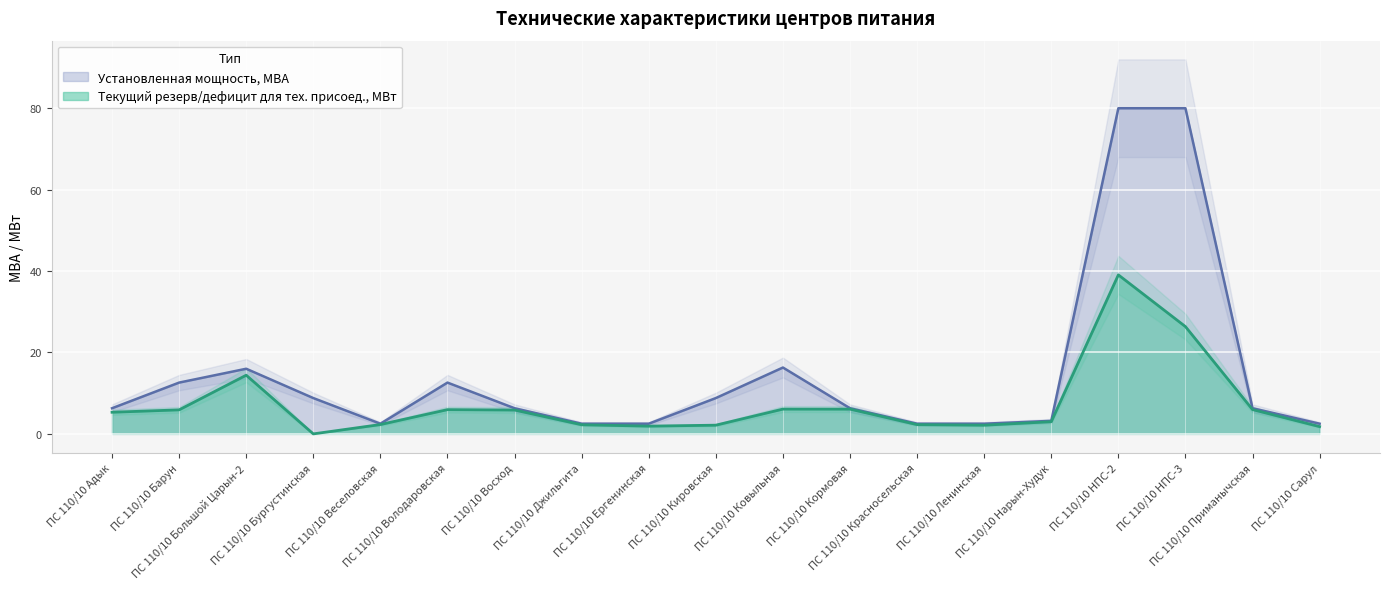

Rank the series by their average value, from highest to lowest.

Установленная мощность, МВА, Текущий резерв/дефицит для тех. присоед., МВт